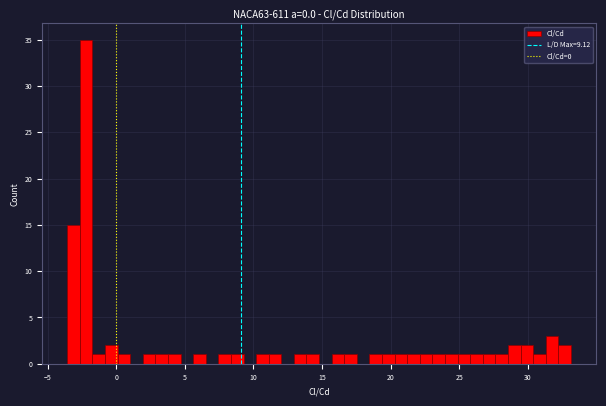

Read against the x-axis, roughly where is the centre of the tallest bar?

-2.0